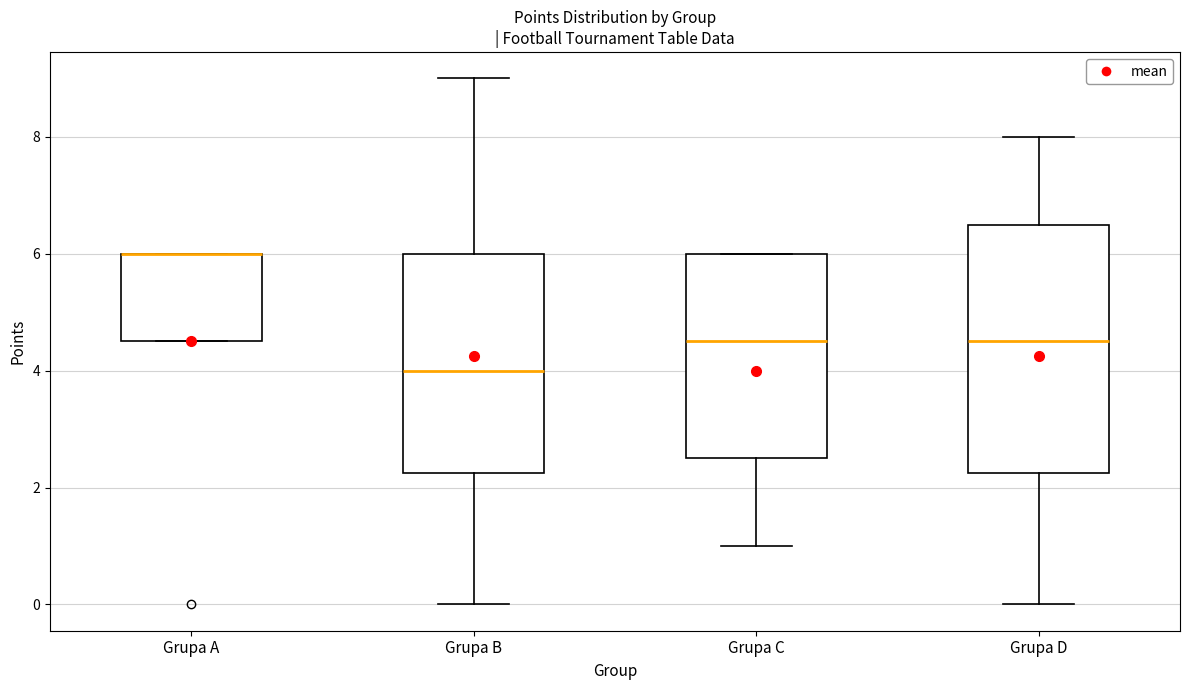

Comparing the boxes themselves (not the whiskers), which one is the tallest?

Grupa D